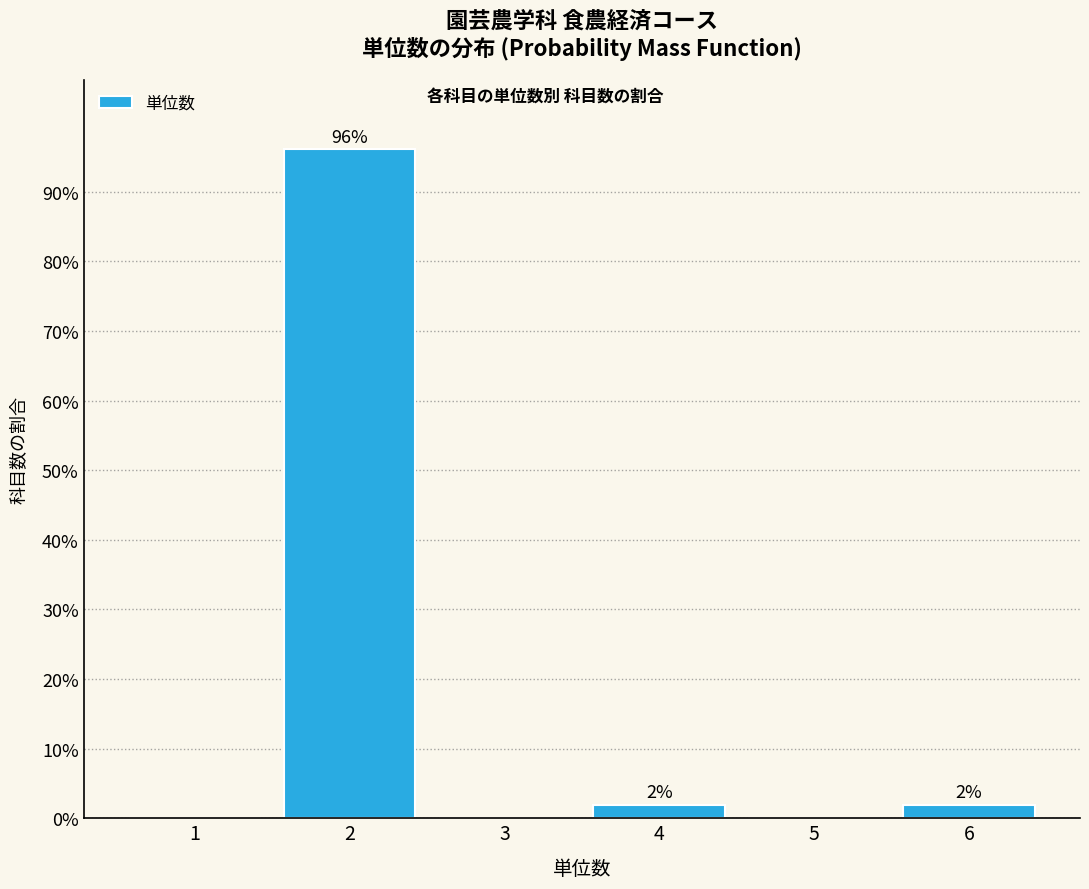

What value does the data have at 6?

2.0